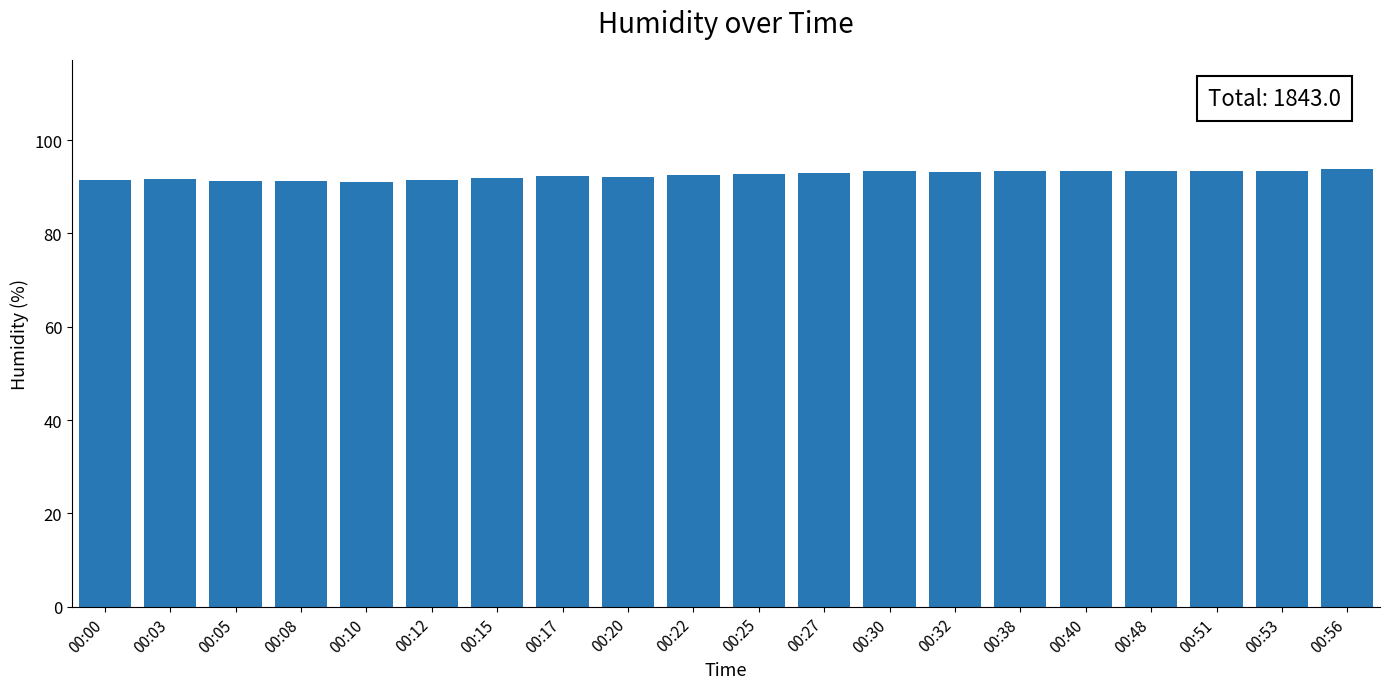

What is the value of the 11th bar from the left?

92.8